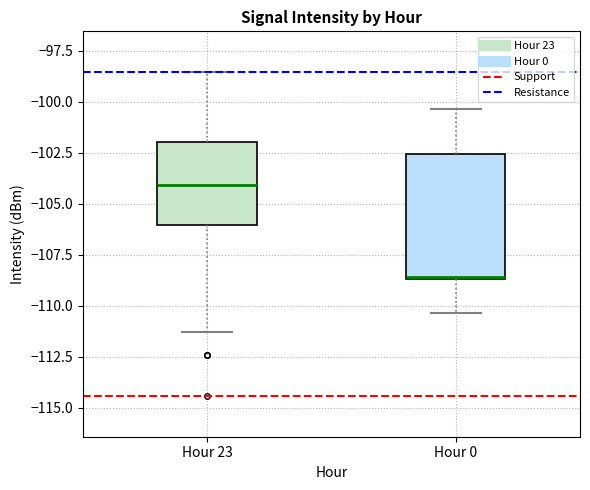

Which box is the tallest, from its lower edge to its upper edge?

Hour 0